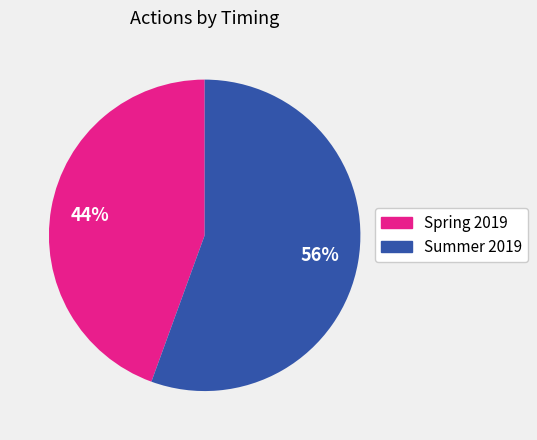

Rank the categories by value from highest to lowest.

Summer 2019, Spring 2019